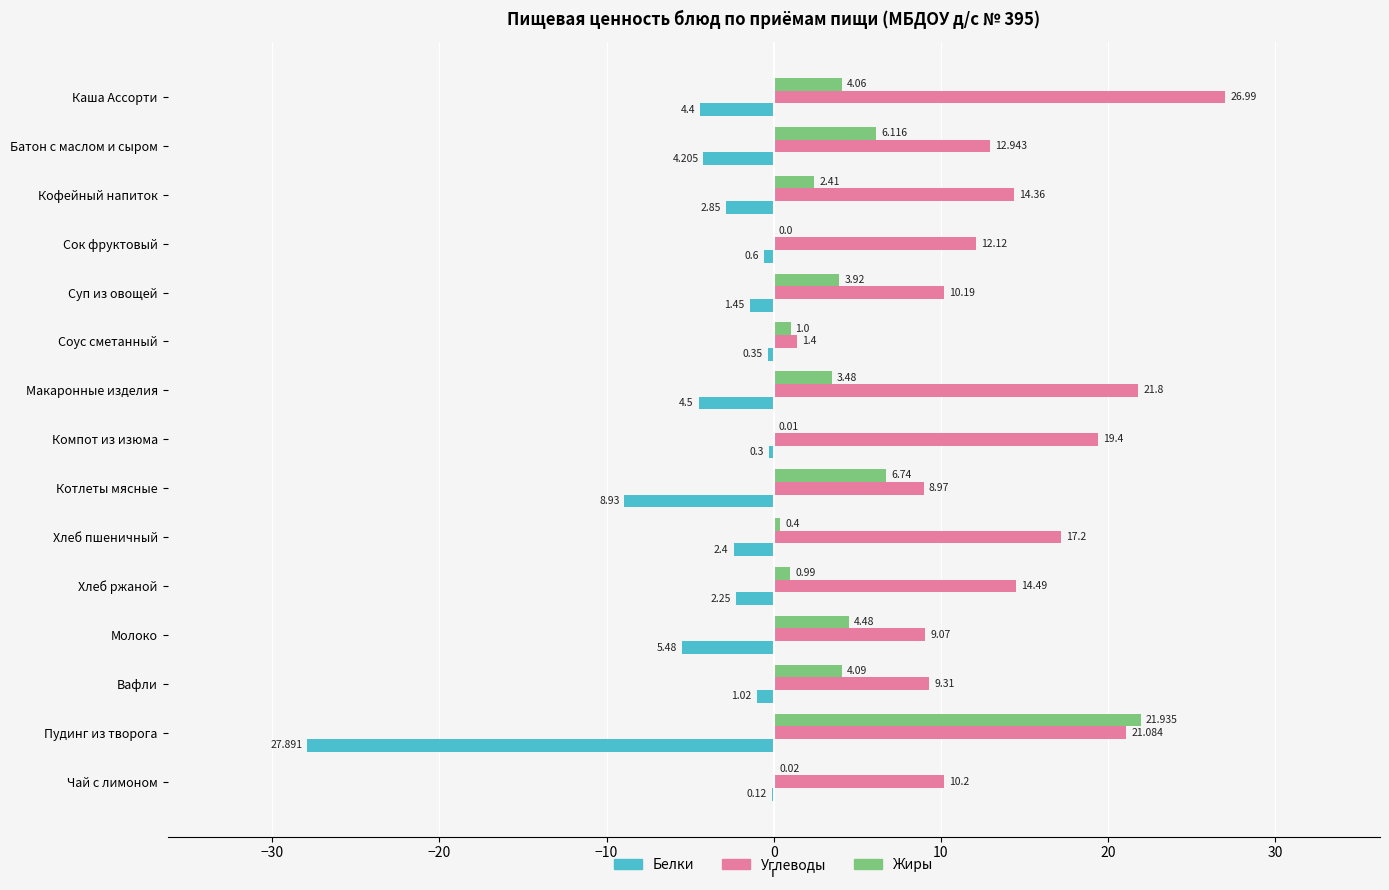

Which category has the highest value in the Белки series?

Чай с лимоном